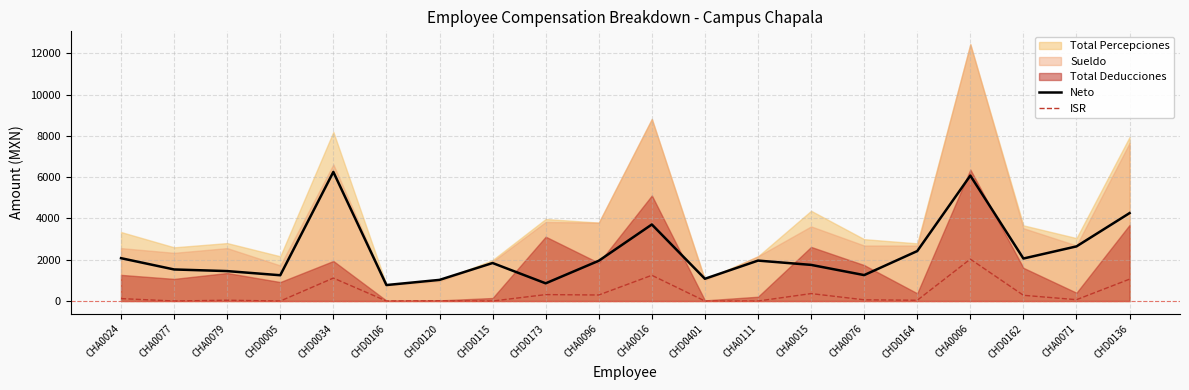

What is the difference between the Neto values at CHD0401 and CHA0076?

177.8